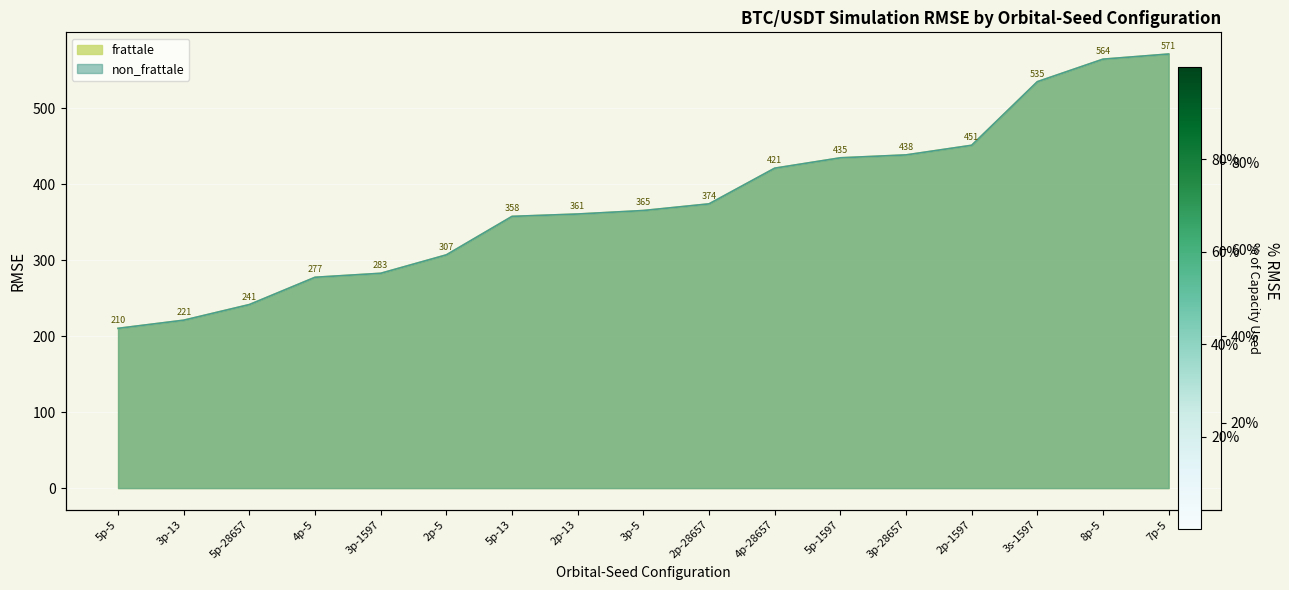

Reading right to left, extract all data points from this chart.

frattale: 7p-5=571.1	8p-5=564.4	3s-1597=534.8	2p-1597=451.1	3p-28657=438.4	5p-1597=434.6	4p-28657=420.9	2p-28657=374.0	3p-5=365.2	2p-13=360.6	5p-13=357.5	2p-5=306.9	3p-1597=282.6	4p-5=277.4	5p-28657=241.5	3p-13=220.9	5p-5=210.2
non_frattale: 7p-5=571.1	8p-5=564.4	3s-1597=534.8	2p-1597=451.1	3p-28657=438.4	5p-1597=434.6	4p-28657=420.9	2p-28657=374.0	3p-5=365.2	2p-13=360.6	5p-13=357.5	2p-5=306.9	3p-1597=282.6	4p-5=277.4	5p-28657=241.5	3p-13=220.9	5p-5=210.2